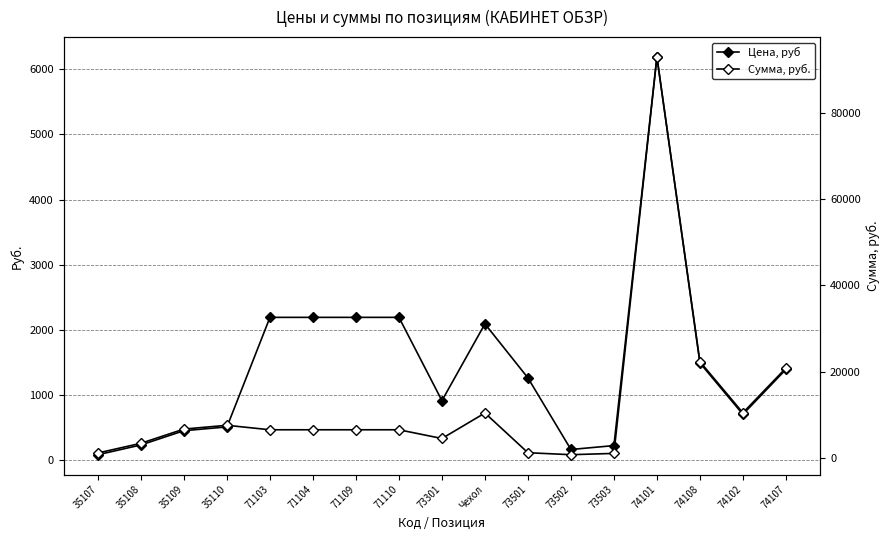

Which series has the largest range (max minus min)?

Сумма, руб.